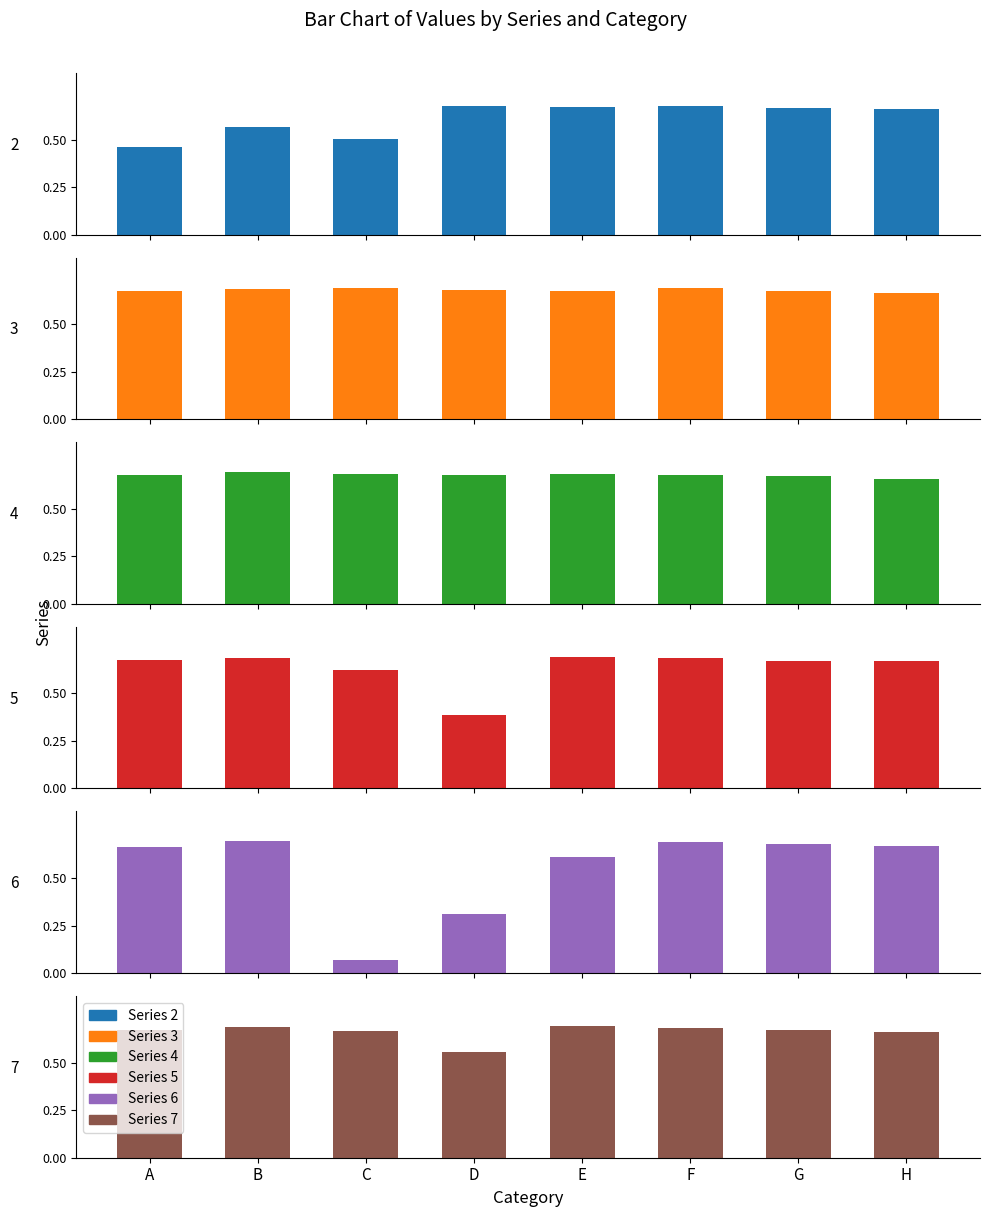

Reading right to left, transcribe all the data shown in this chart.

2: H=0.7	G=0.7	F=0.7	E=0.7	D=0.7	C=0.5	B=0.6	A=0.5
3: H=0.7	G=0.7	F=0.7	E=0.7	D=0.7	C=0.7	B=0.7	A=0.7
4: H=0.7	G=0.7	F=0.7	E=0.7	D=0.7	C=0.7	B=0.7	A=0.7
5: H=0.7	G=0.7	F=0.7	E=0.7	D=0.4	C=0.6	B=0.7	A=0.7
6: H=0.7	G=0.7	F=0.7	E=0.6	D=0.3	C=0.1	B=0.7	A=0.7
7: H=0.7	G=0.7	F=0.7	E=0.7	D=0.6	C=0.7	B=0.7	A=0.7